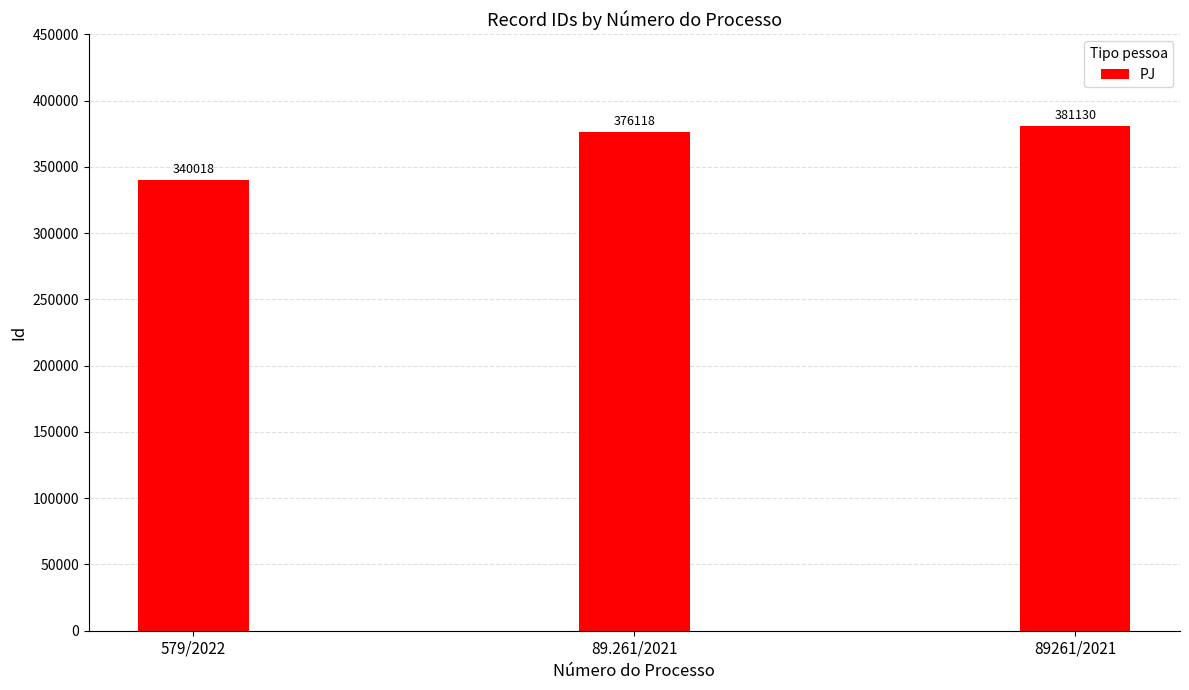

What value does the data have at 89.261/2021?

376118